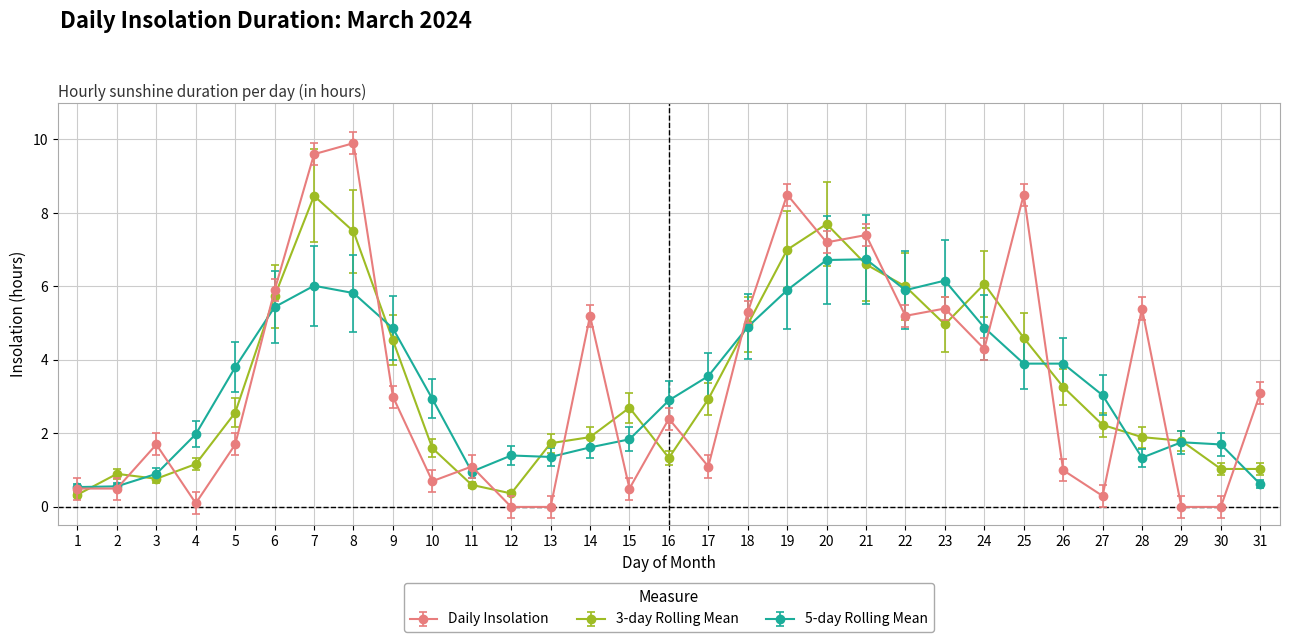

Is it true that 5-day Rolling Mean equals 0.9 at 3?

True